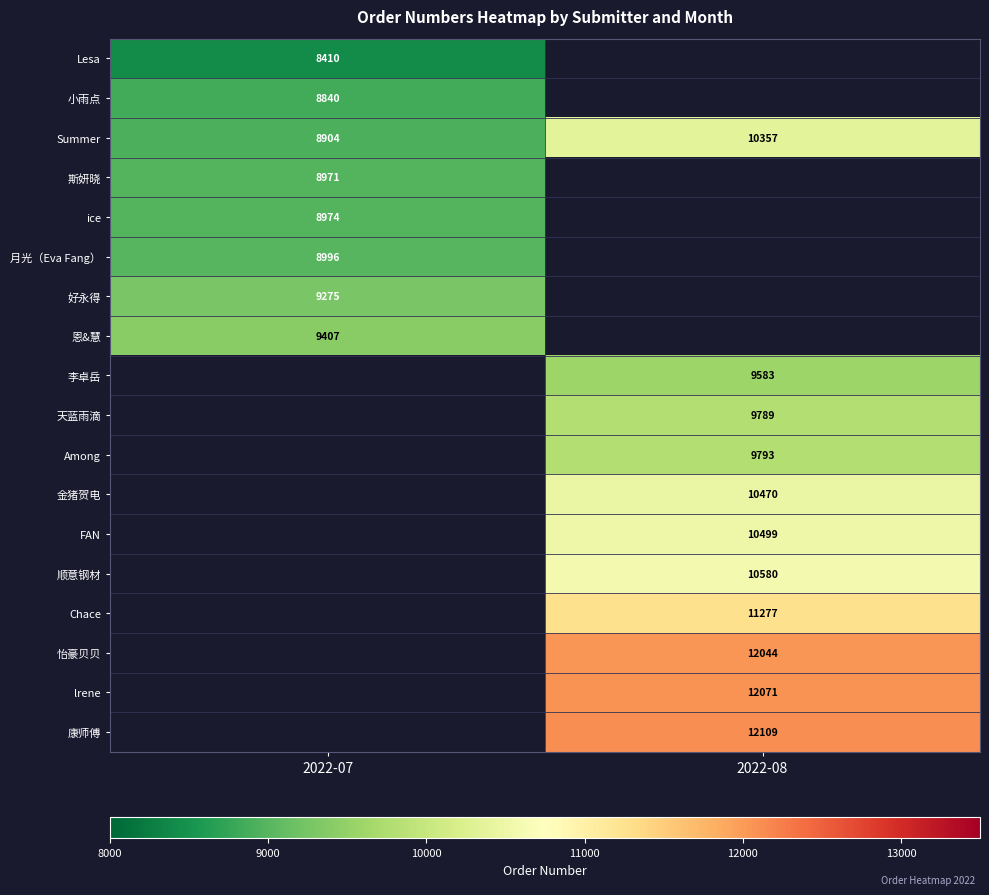

At how many categories does at least one series exceed 11822?

1